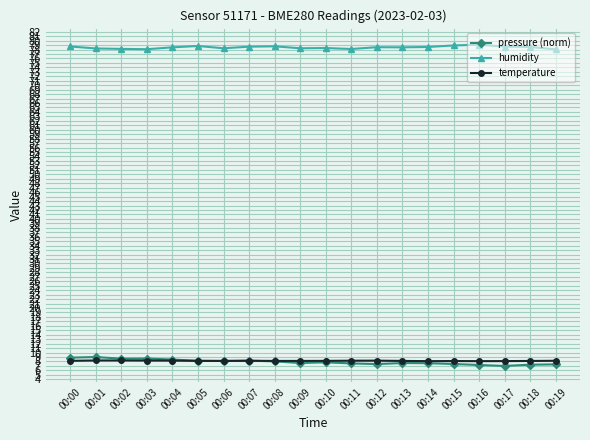

True or false: pressure (norm) has more than 0 points higher than both neighbors.

True